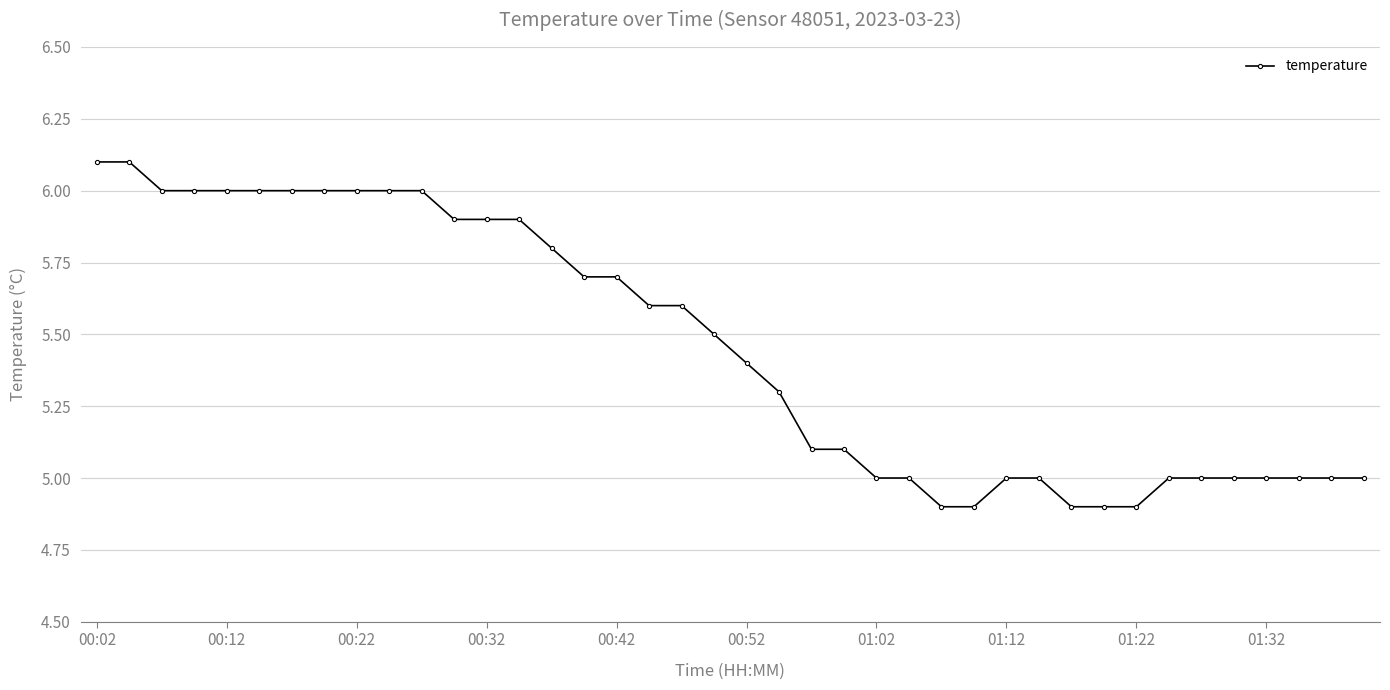

What is the difference between the maximum and minimum values?

1.2